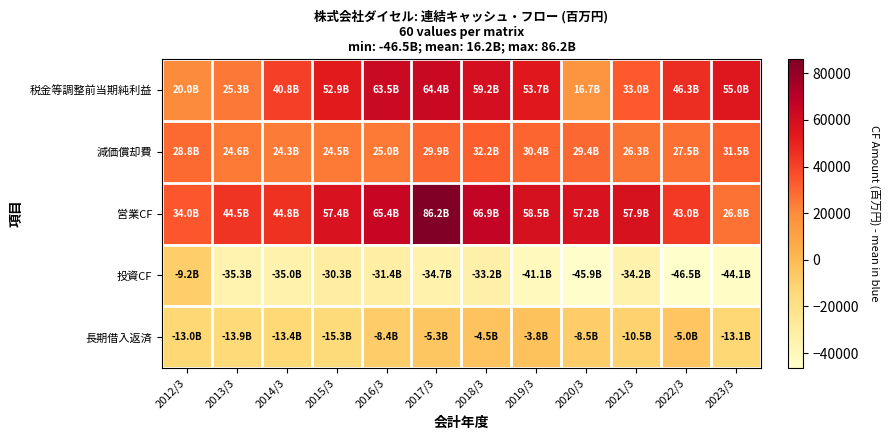

Which series has the largest range (max minus min)?

営業CF